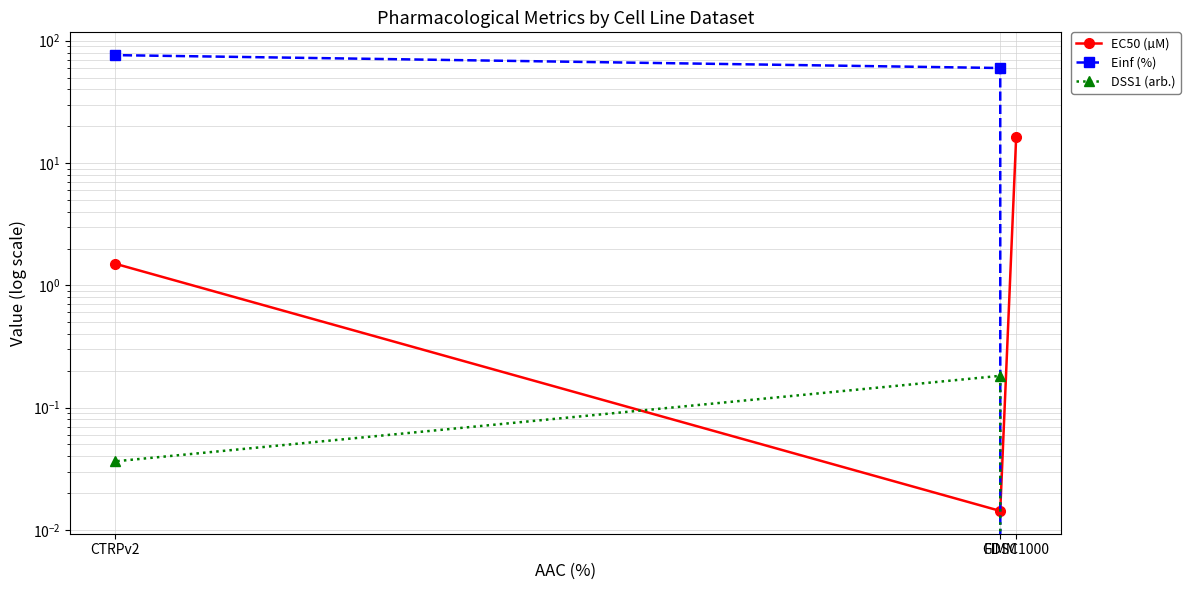

Is this an area chart (filled region under the line)?

No